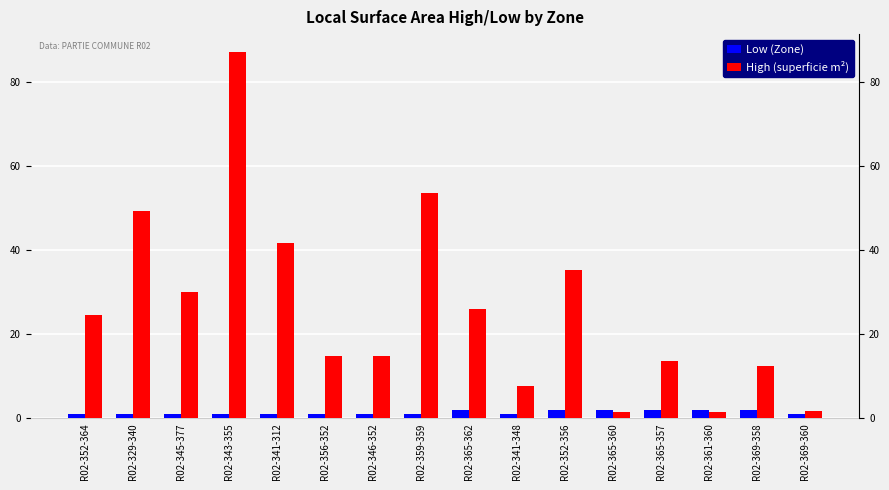

List the series in order of their overall mean, highest first.

High (superficie m²), Low (Zone)